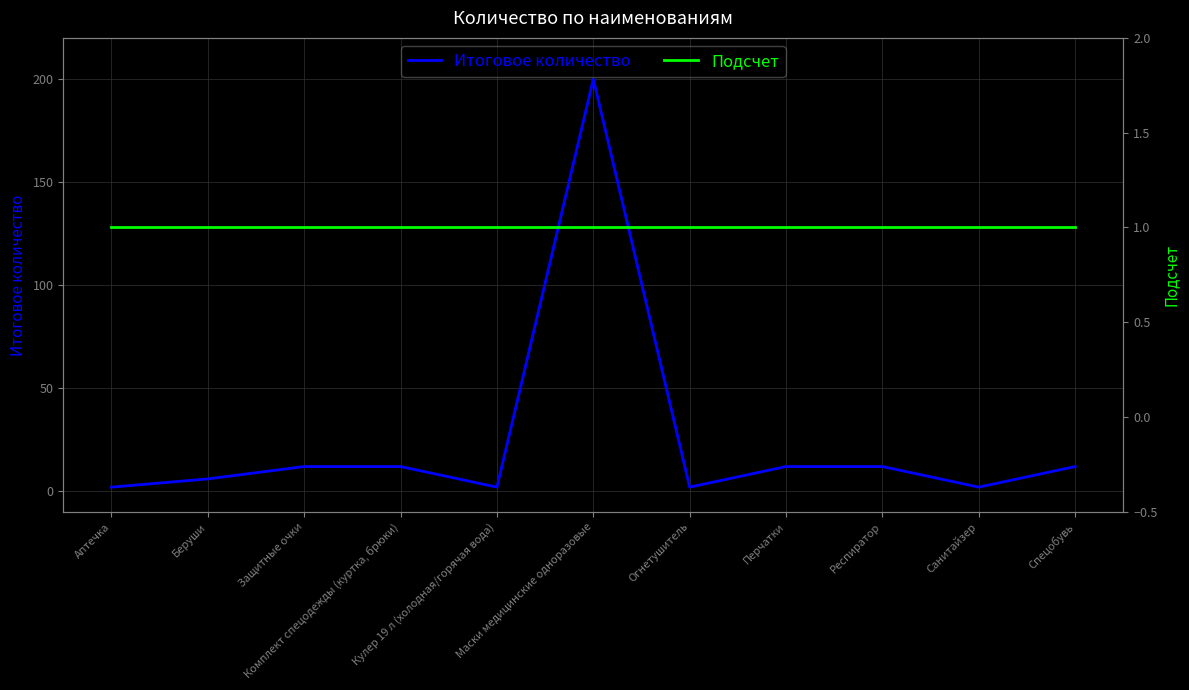

At Аптечка, list the series in order from largest to smallest.

Итоговое количество, Подсчет